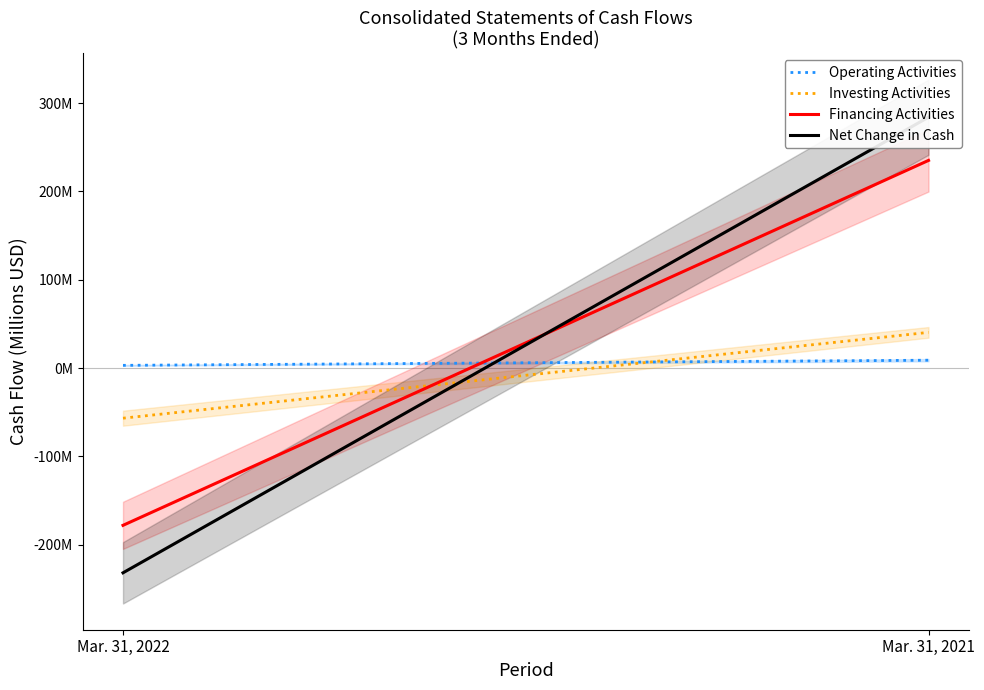

What is the average value of the Net Change in Cash series?

26.1